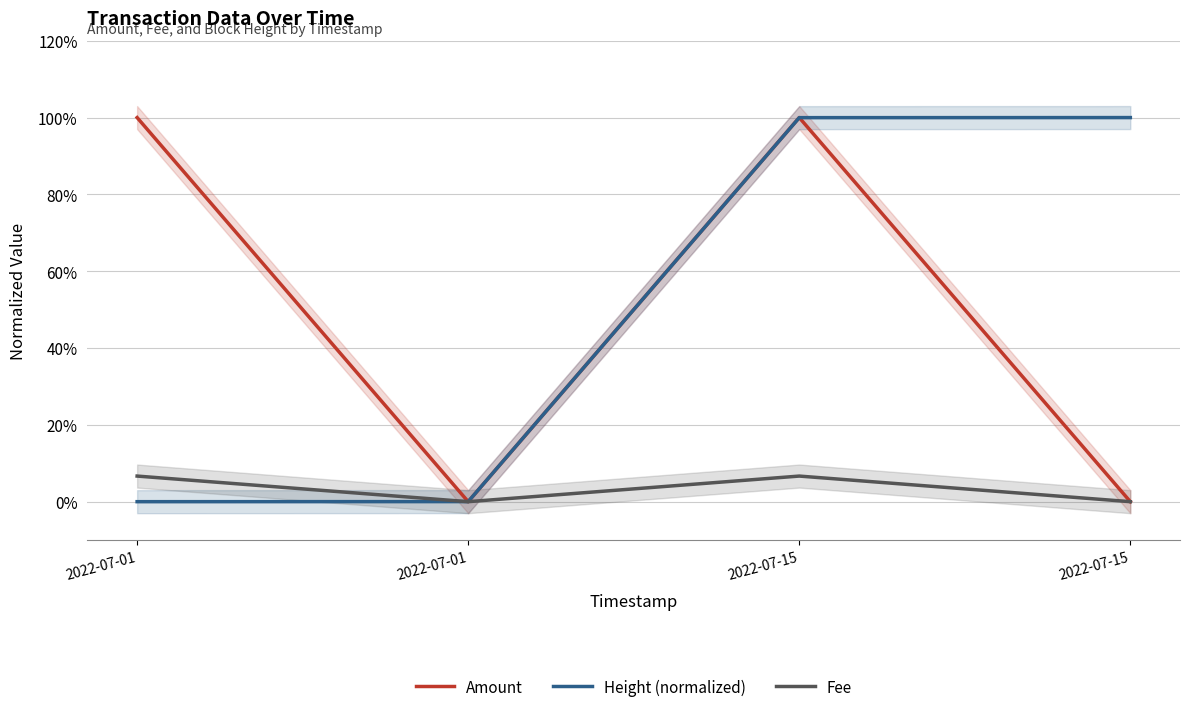

What are all the series names shown in the legend?

Amount, Height (normalized), Fee